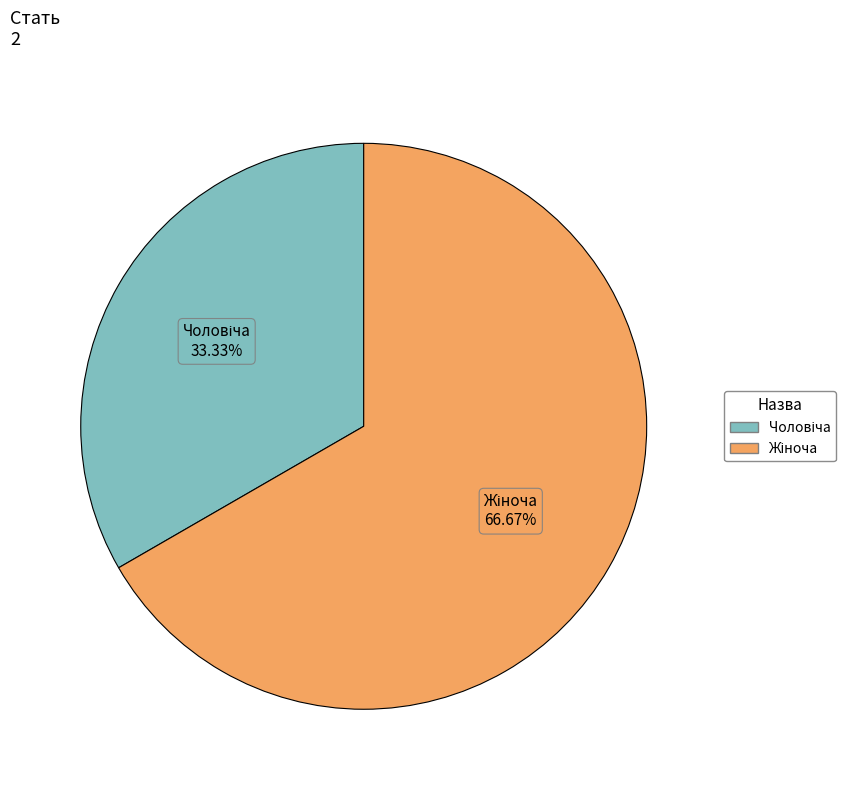

Is there a majority slice in this chart?

Yes